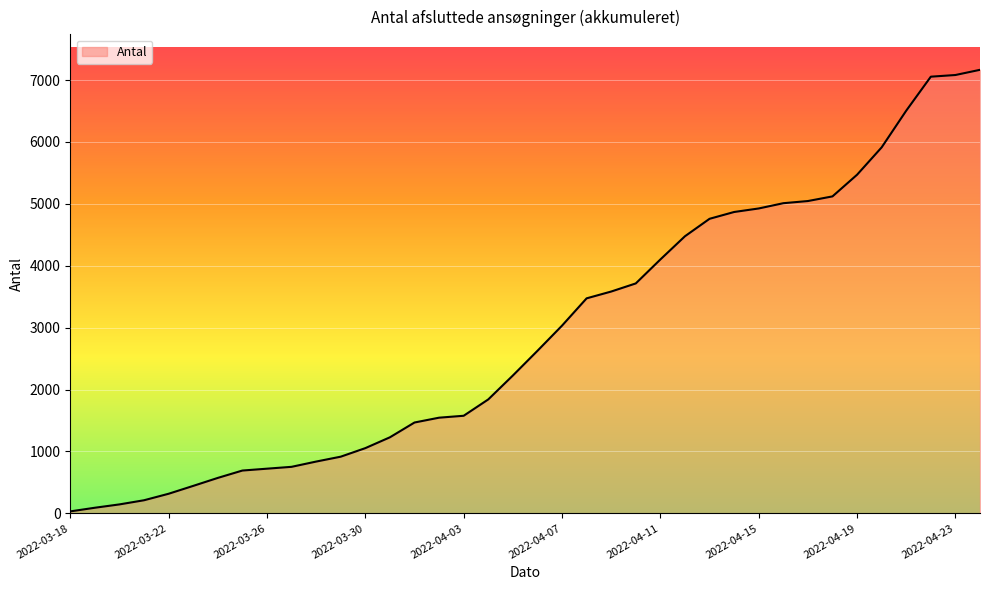

What is the difference between the maximum and minimum values?

7134